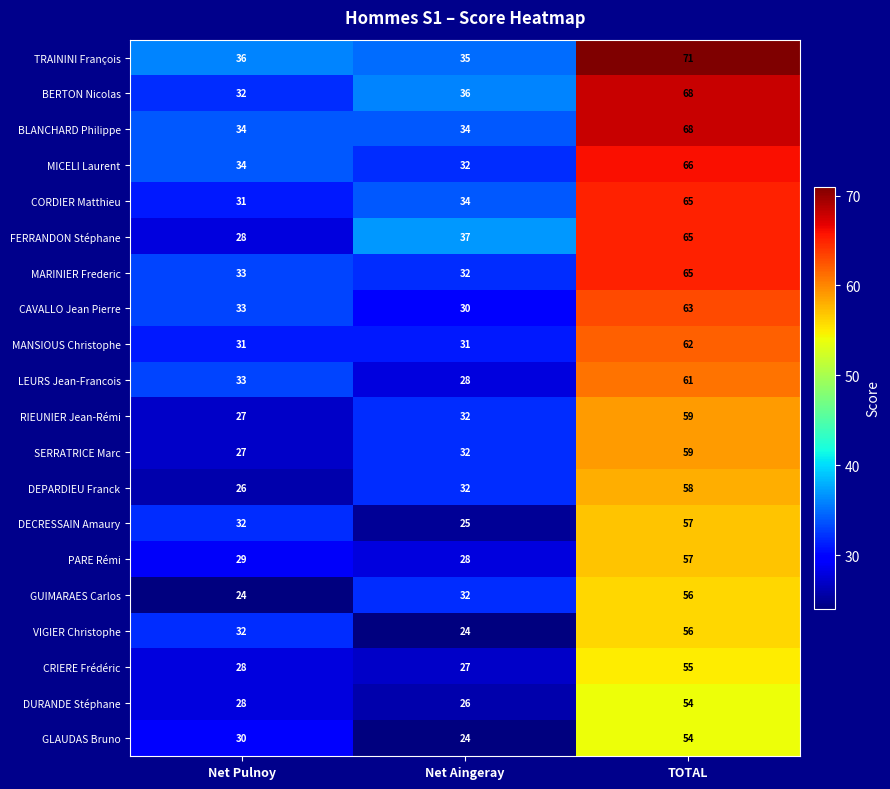

How many categories are shown in the chart?

3